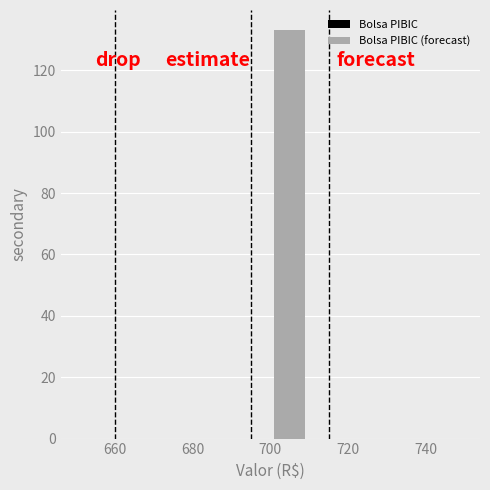

What is the height of the bar covering 700 to 710 on the x-axis? The values are not printed on the chart, so give them approximately, as read against the axis.

134